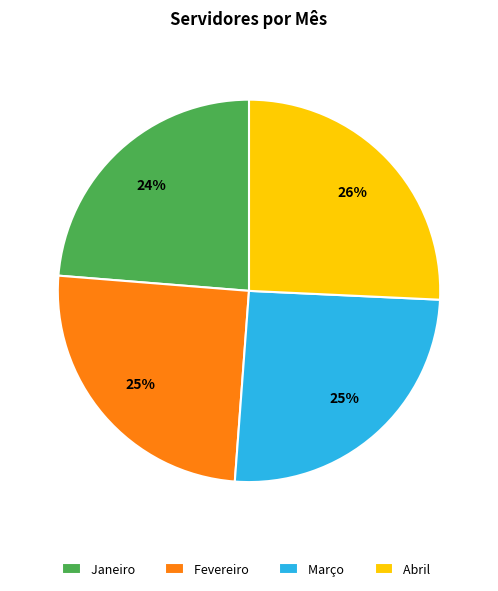

How many segments does this pie chart have?

4